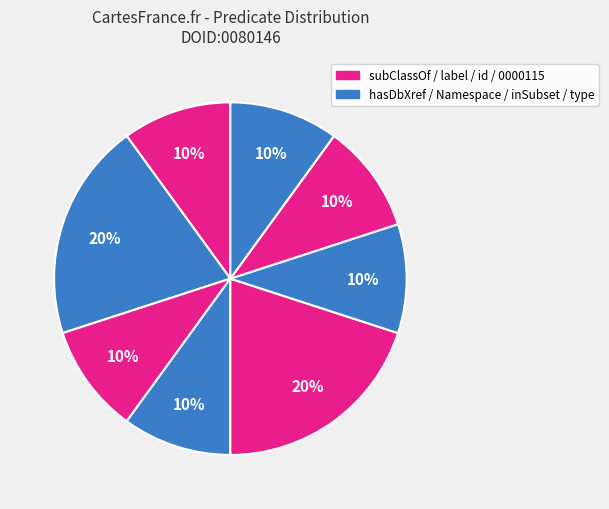

What is the smallest slice in the pie chart?

rdfs:subClassOf